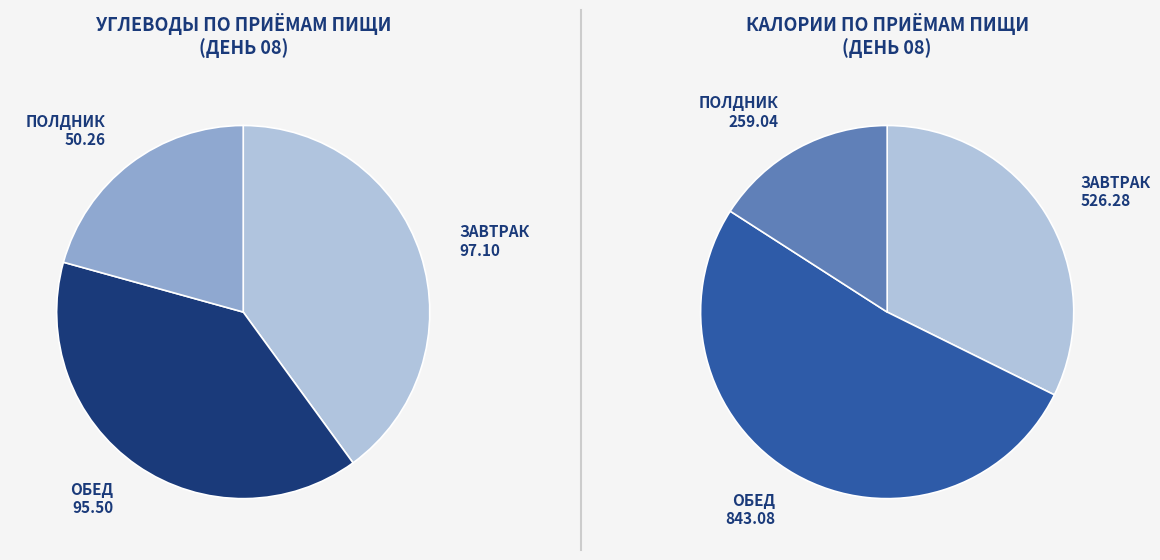

Count the number of slices in the pie.

3